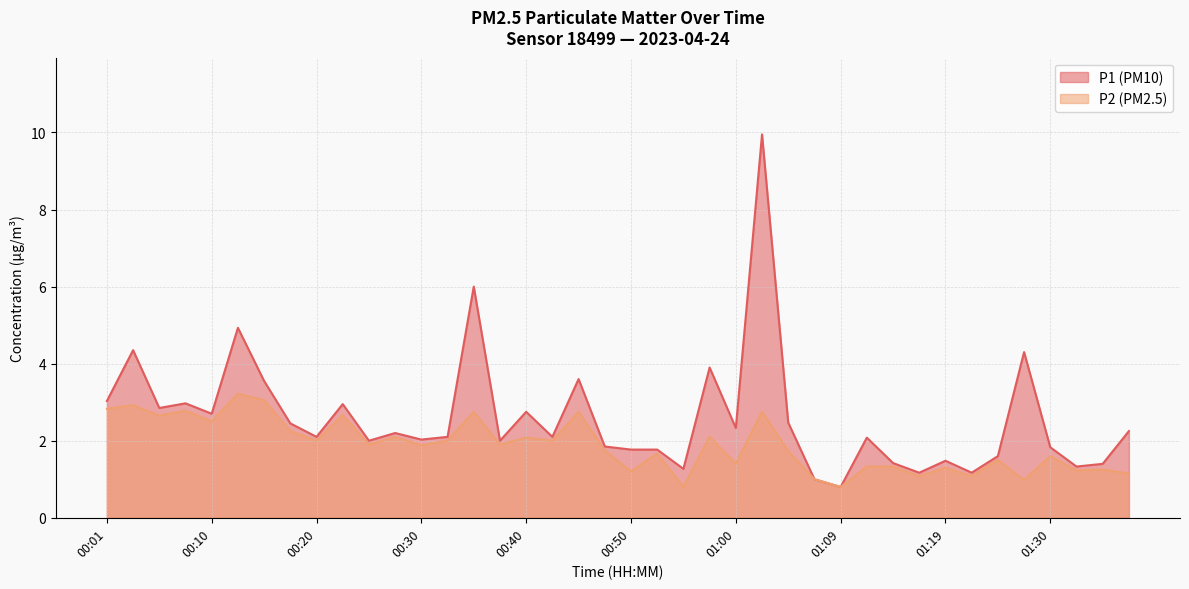

Which series has the largest range (max minus min)?

P1